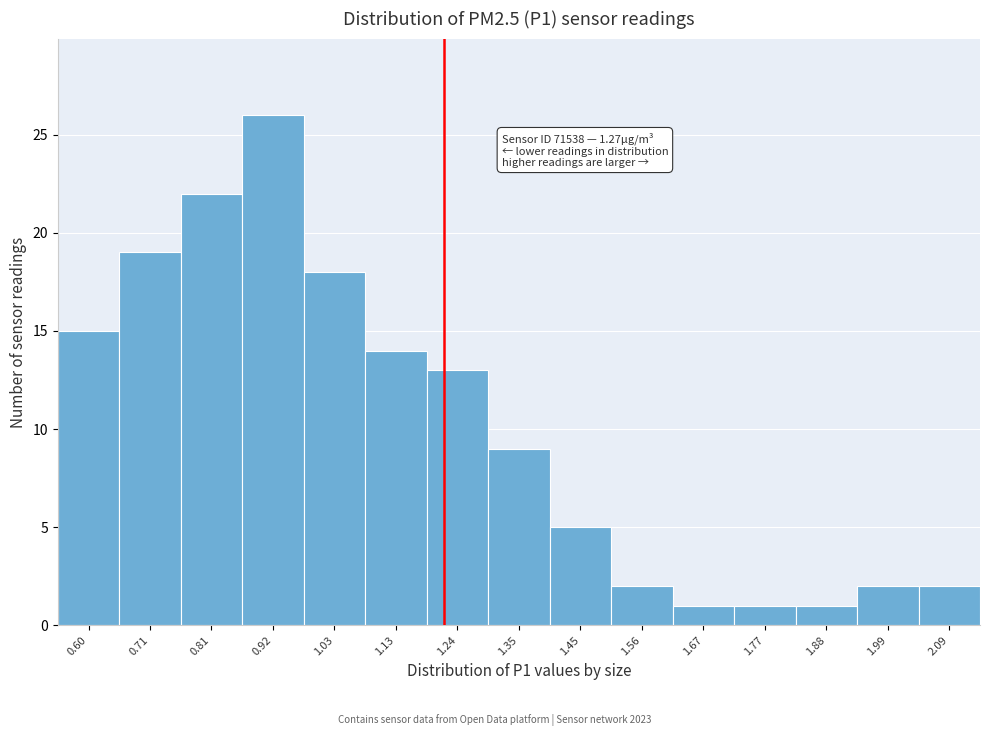

Reading left to right, list all the values displayed in this chart.

0.60=15	0.71=19	0.81=22	0.92=26	1.03=18	1.13=14	1.24=13	1.35=9	1.45=5	1.56=2	1.67=1	1.77=1	1.88=1	1.99=2	2.09=2